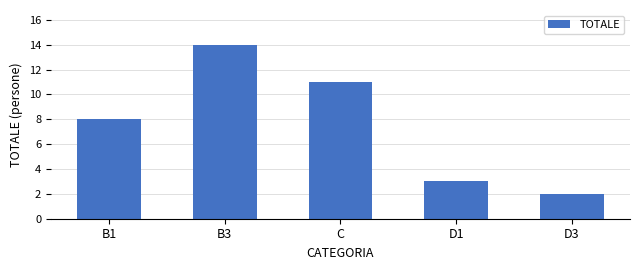

The value at B1 is 8. True or false?

True